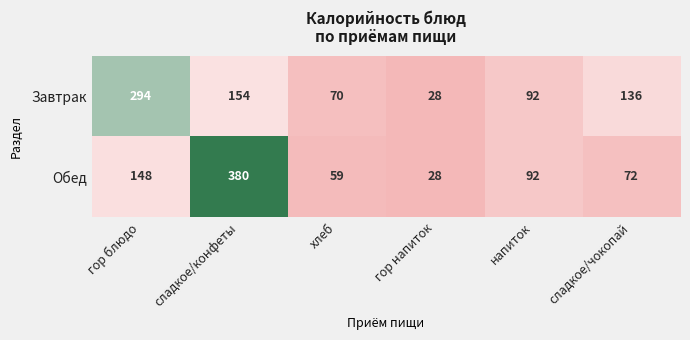

Rank the series at хлеб from highest to lowest value.

Завтрак, Обед